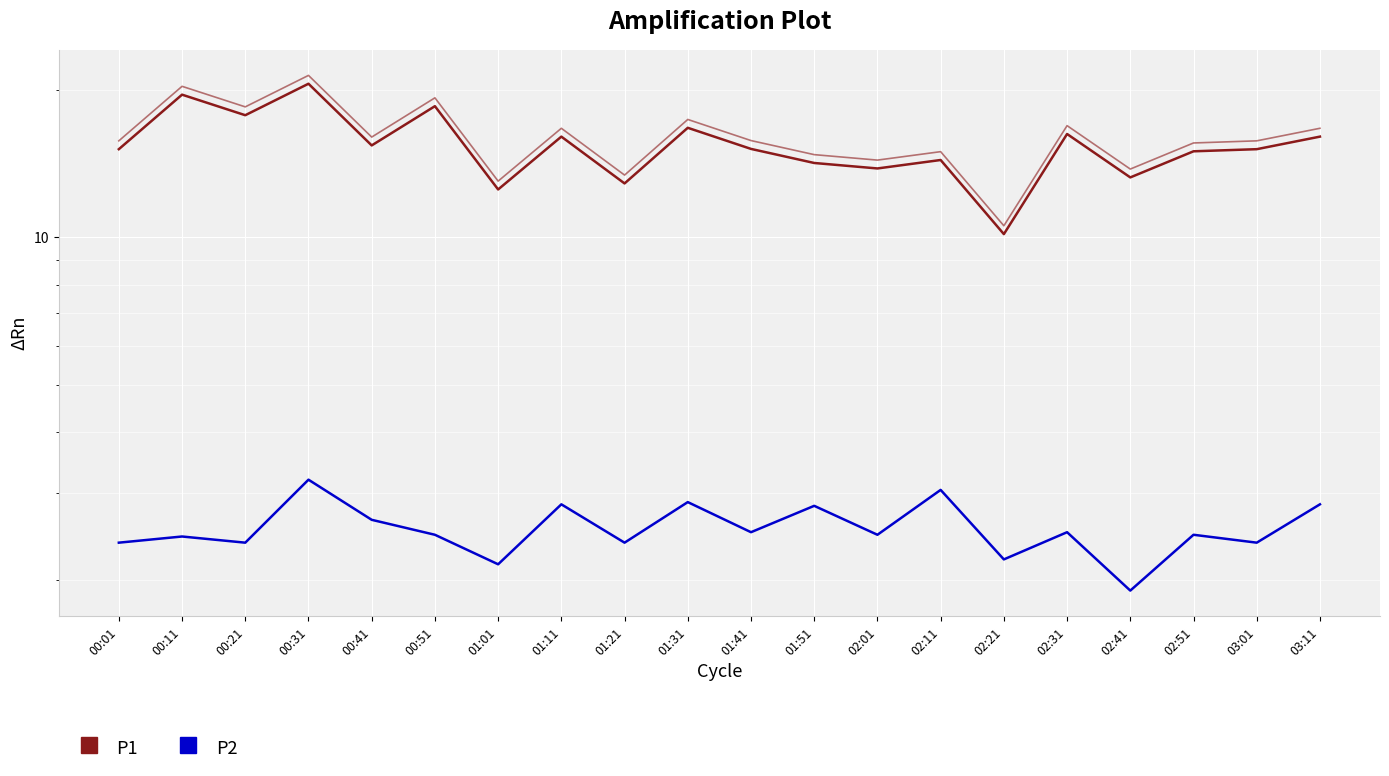

How many data points in P1 are above 15?

12